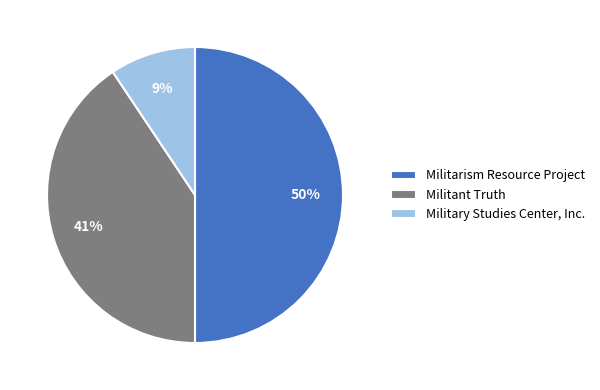

Which category has the biggest portion of the pie?

Militarism Resource Project